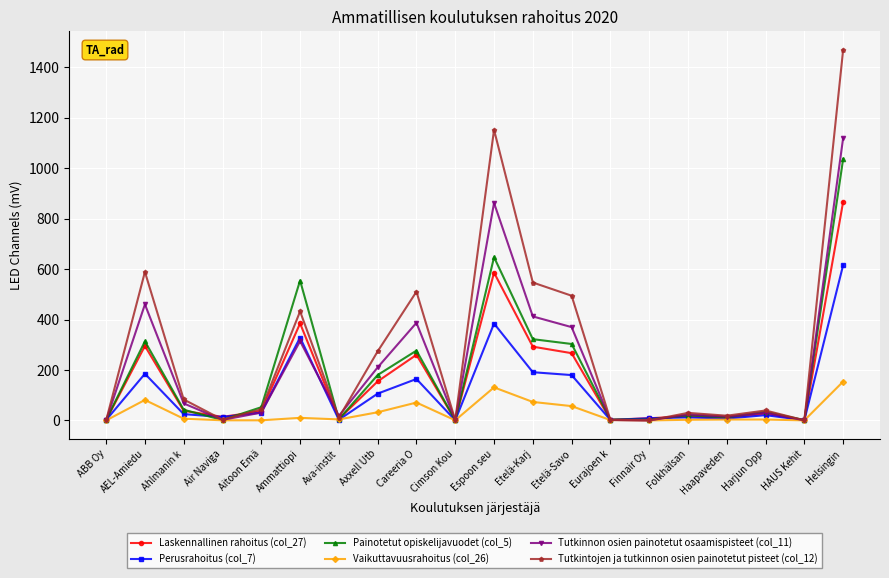

What is the total value across all series at Helsingin ?

5261.7